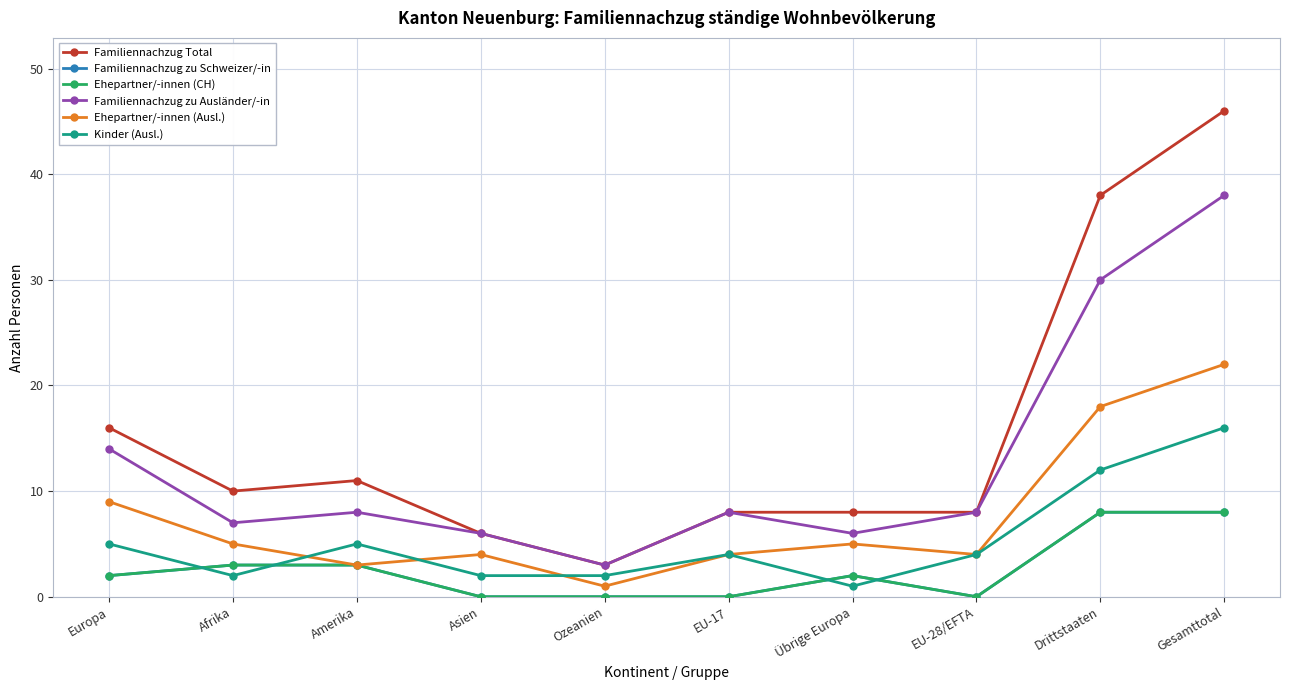

Is this an area chart (filled region under the line)?

No